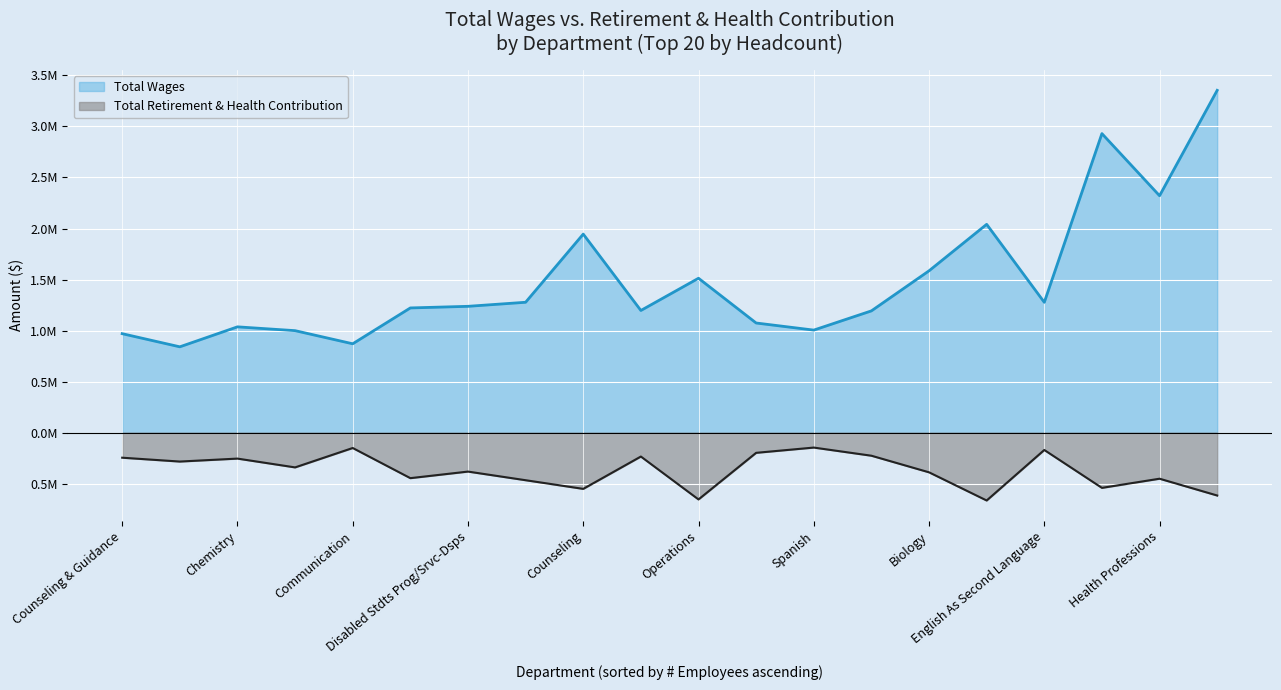

The Total Retirement & Health Contribution series shows 542118.6 at Math. True or false?

True